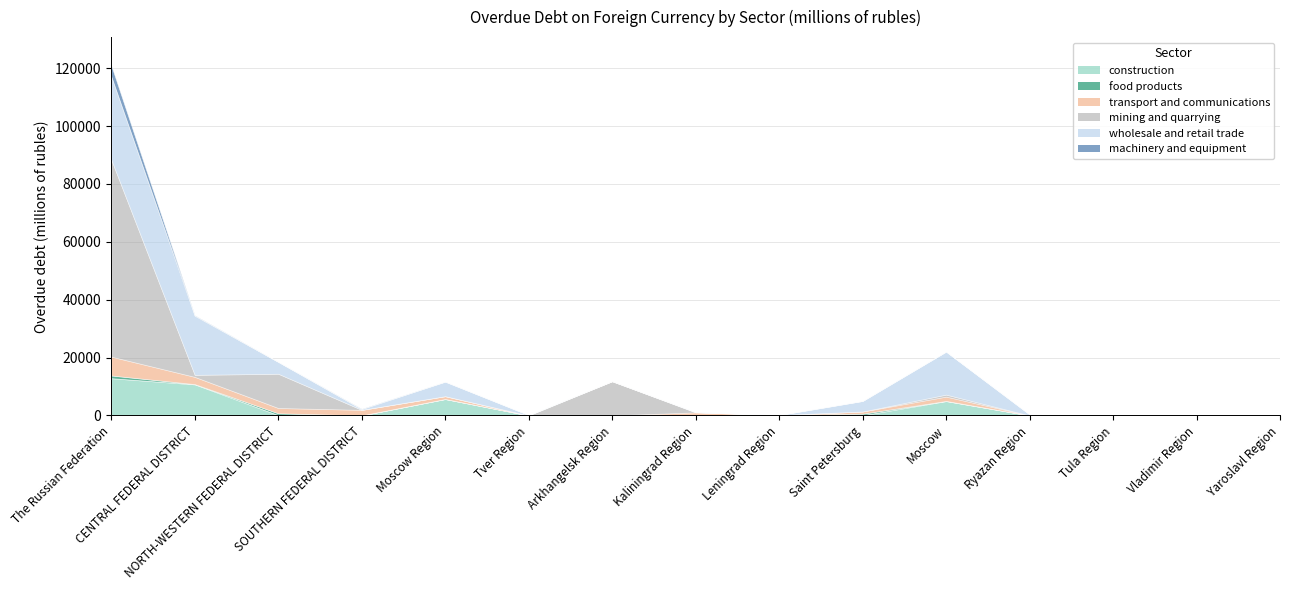

True or false: transport and communications has a value of 0 at Tver Region.

True